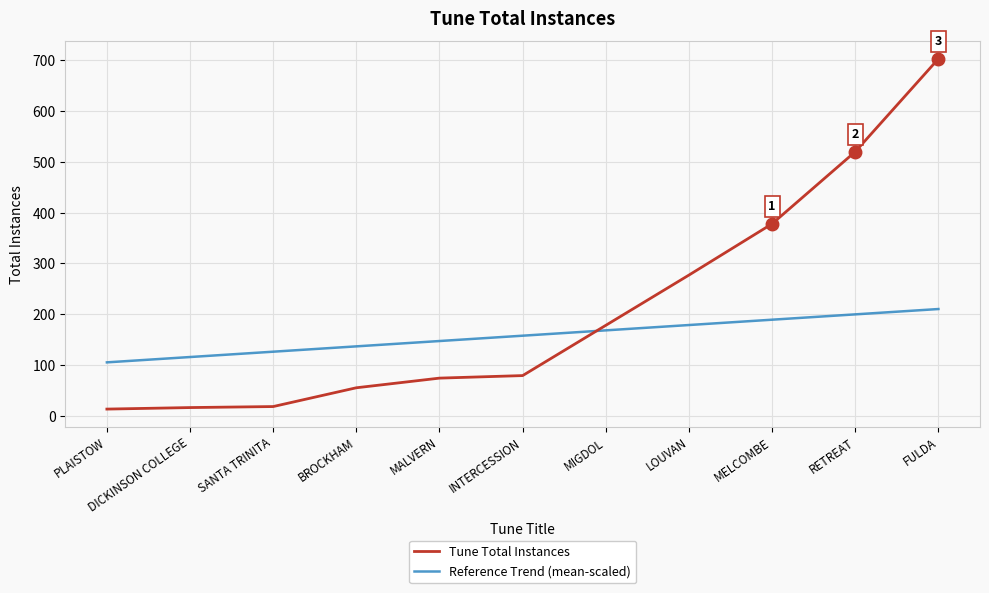

Is it true that Reference Trend (mean-scaled) equals 312.3 at LOUVAN?

False